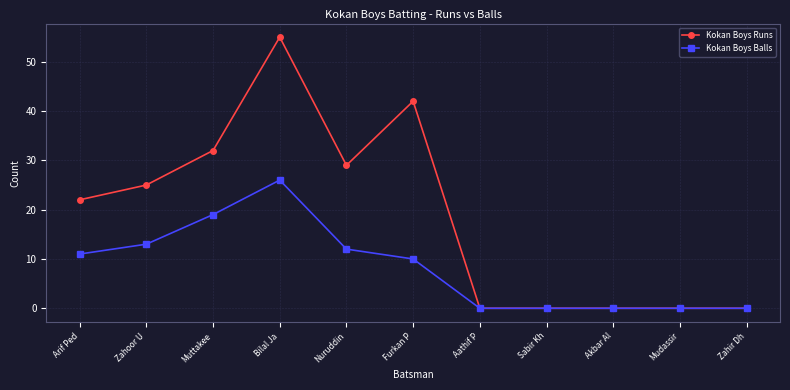

Where is the first local maximum for Kokan Boys Runs?

Bilal Ja